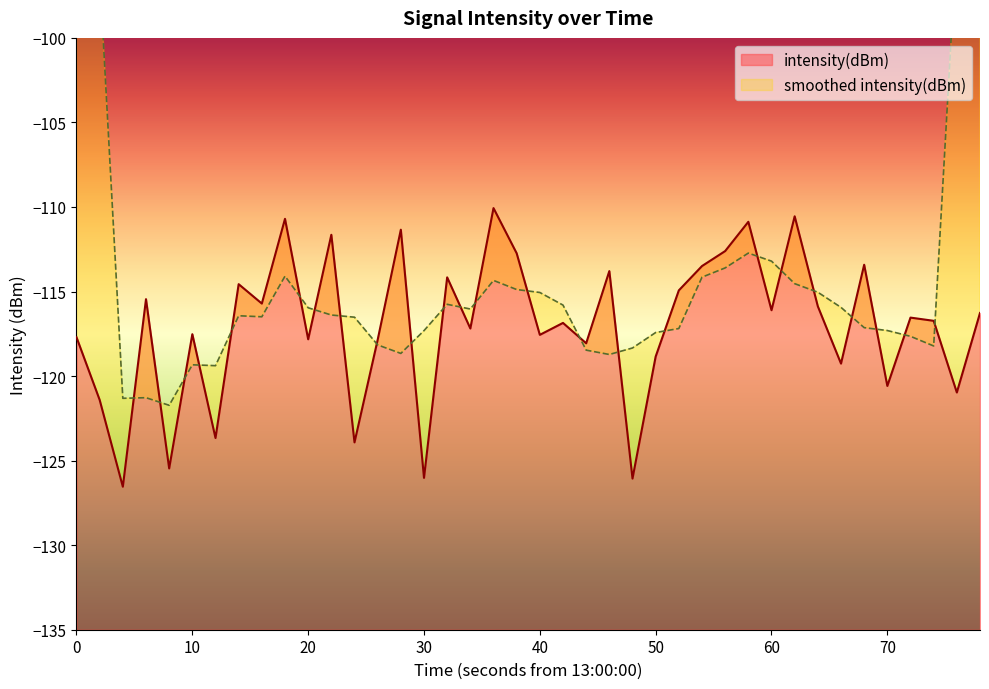

What is the highest value of the intensity(dBm) series?

-110.1